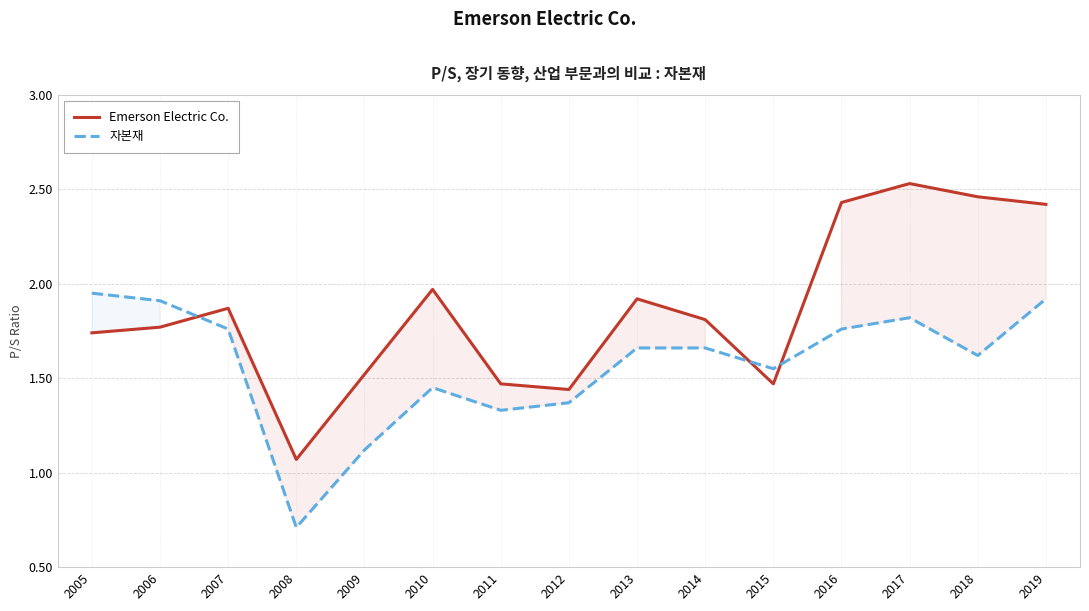

Reading left to right, list all the values displayed in this chart.

Emerson Electric Co.: 1.7	1.8	1.9	1.1	1.5	2.0	1.5	1.4	1.9	1.8	1.5	2.4	2.5	2.5	2.4
자본재: 1.9	1.9	1.8	0.7	1.1	1.4	1.3	1.4	1.7	1.7	1.6	1.8	1.8	1.6	1.9